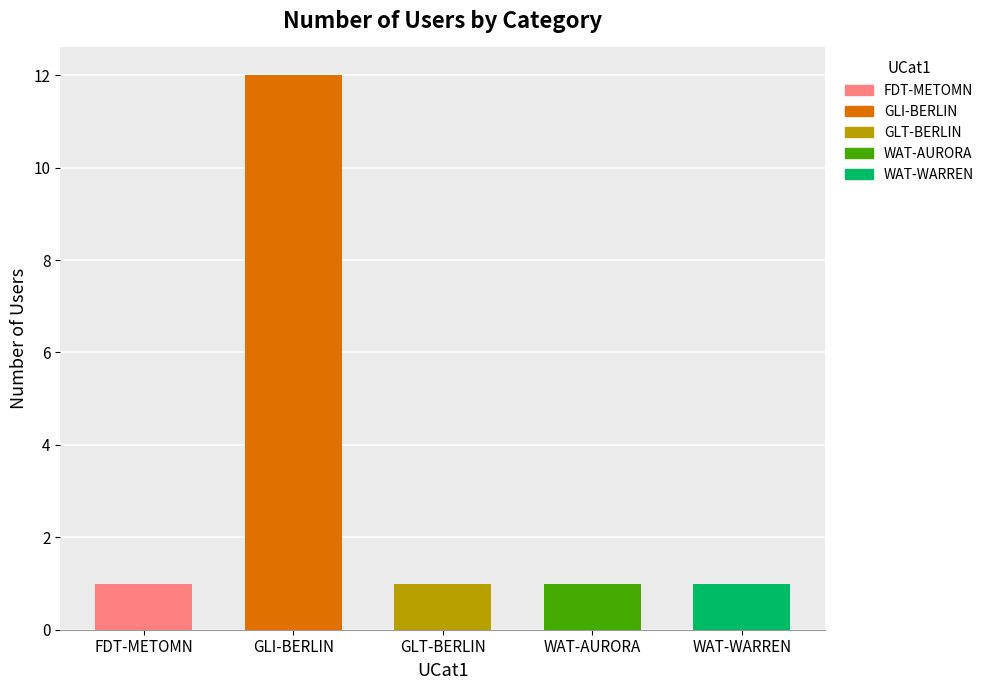

What is the greatest value displayed?

12